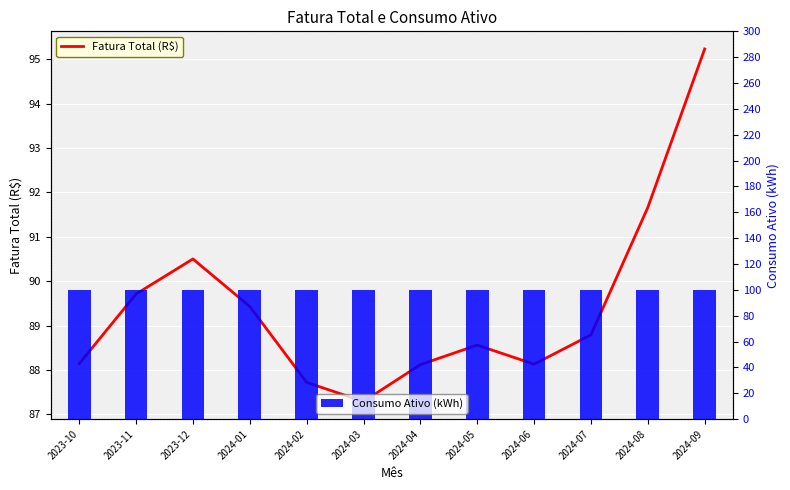

Which series has the widest spread of values?

Fatura Total (R$)